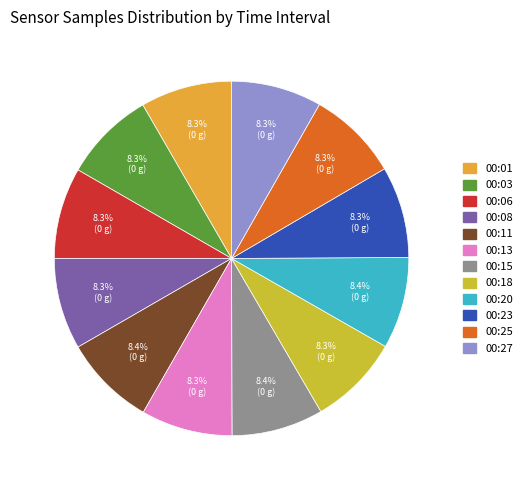

Does 00:15 represent more than half of the total?

No